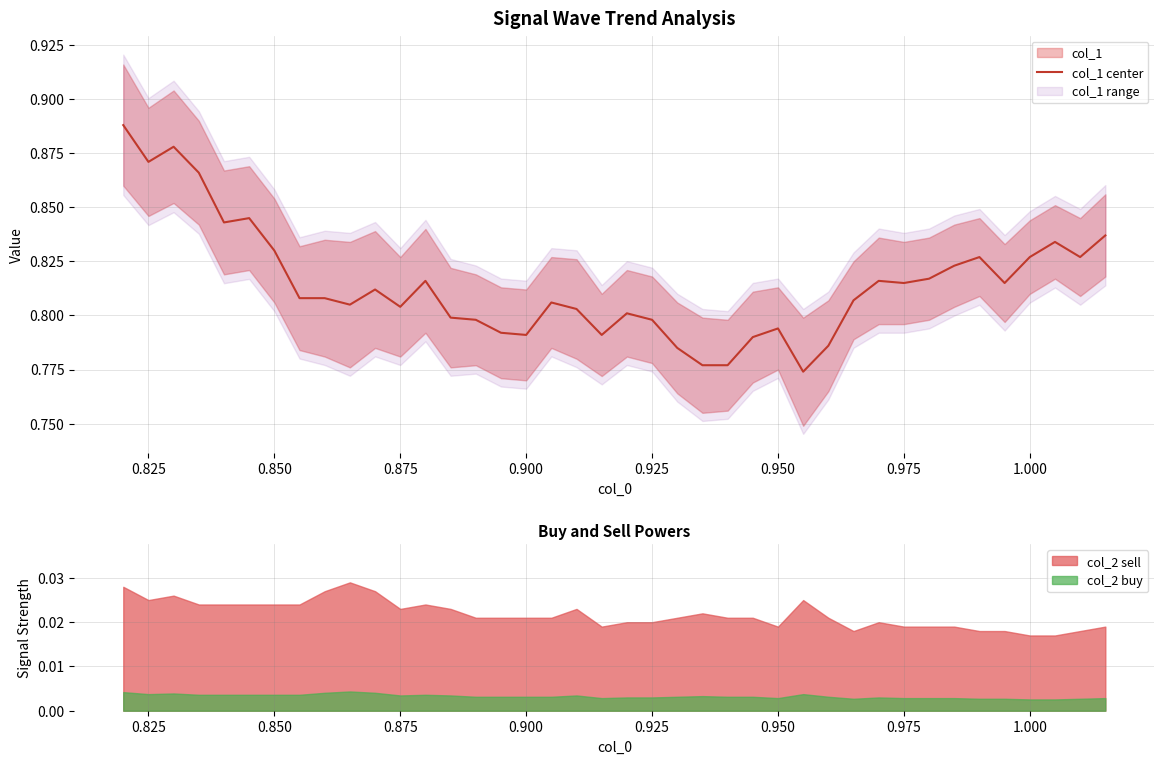

How many lines are shown in the chart?

1